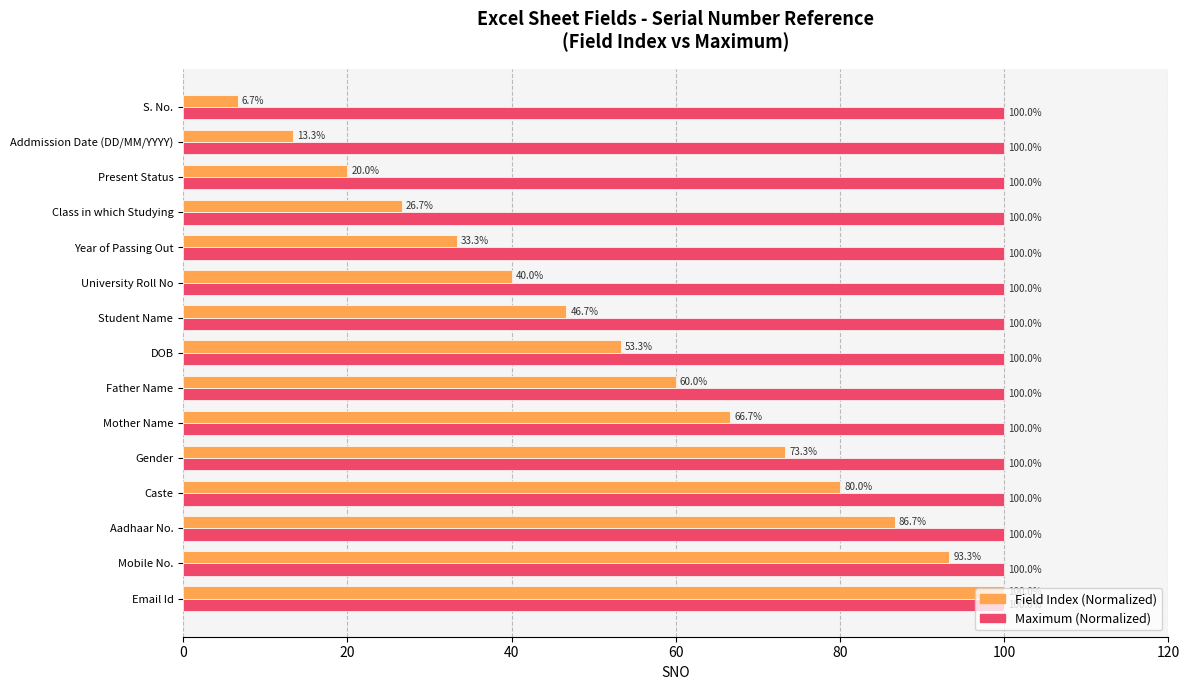

Where is Field Index (Normalized) nearest to the value 53?

DOB